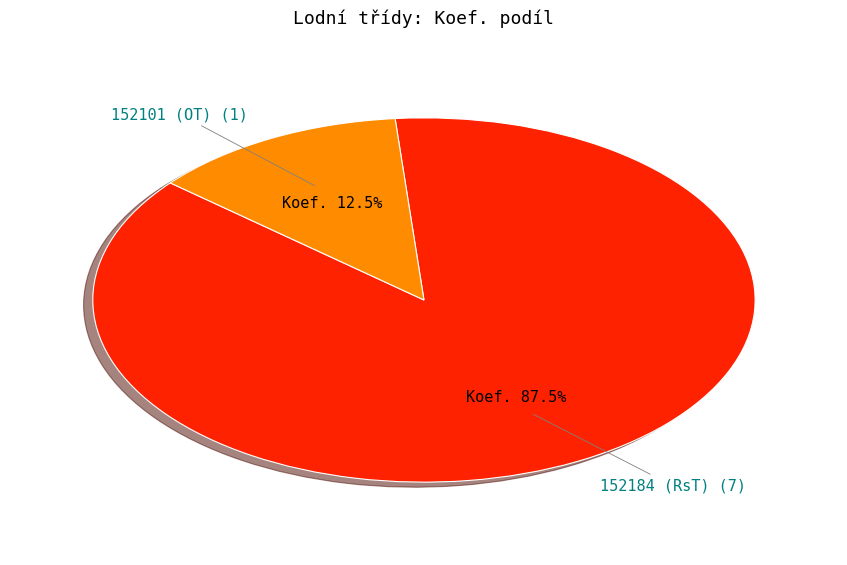

Rank the categories by value from lowest to highest.

152101 (OT), 152184 (RsT)